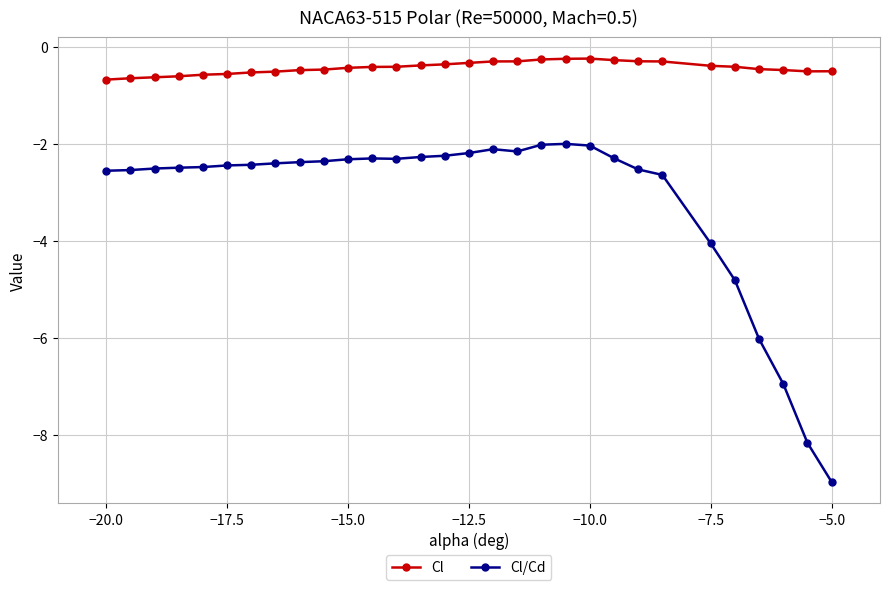

How many lines are shown in the chart?

2